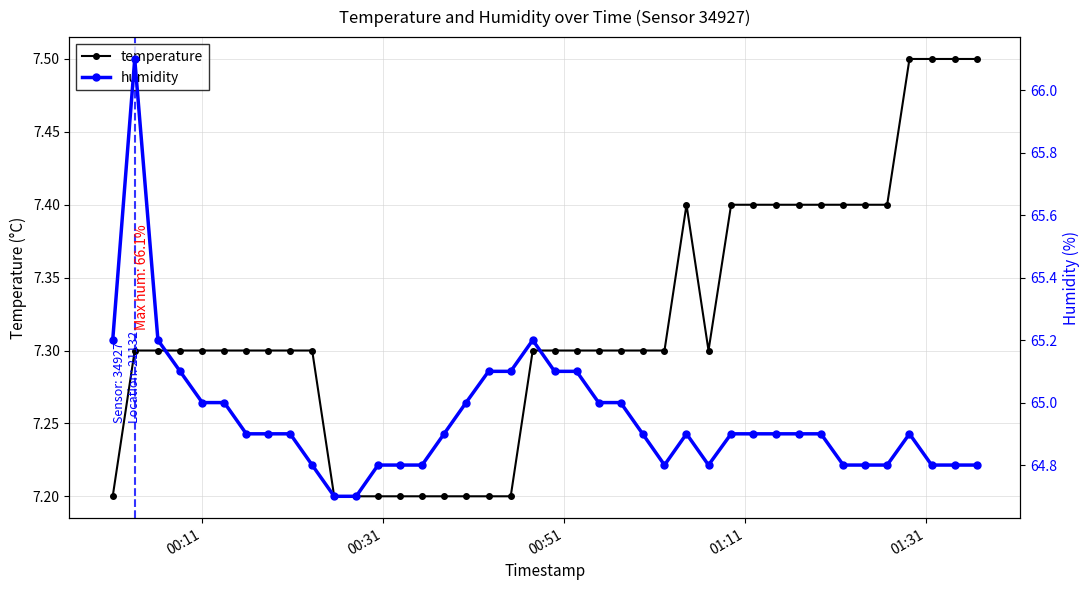

How many series are shown in this chart?

2